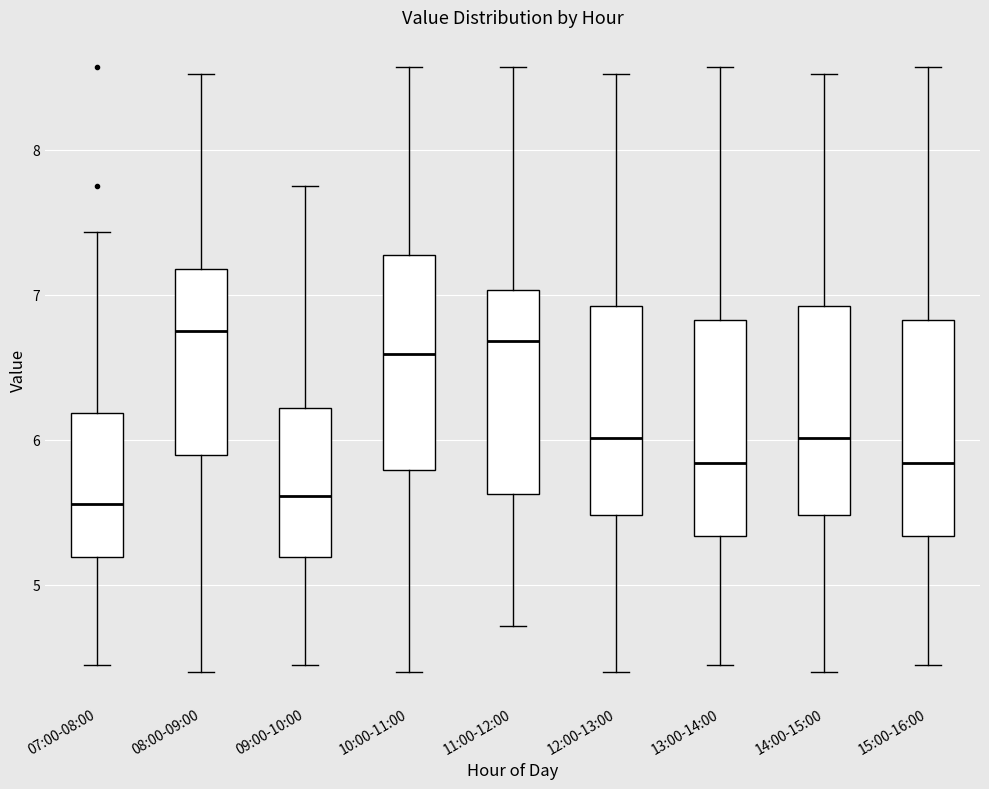

Reading left to right, read every box against the y-axis: the position of its median line, the range the box covers, and the ends of its whiskers. The values are not printed on the chart, so give them approximately, as read against the axis.

07:00-08:00: median 5.6, box 5.2 to 6.2, whiskers 4.5 to 7.4
08:00-09:00: median 6.8, box 5.9 to 7.2, whiskers 4.4 to 8.5
09:00-10:00: median 5.6, box 5.2 to 6.2, whiskers 4.5 to 7.8
10:00-11:00: median 6.6, box 5.8 to 7.3, whiskers 4.4 to 8.6
11:00-12:00: median 6.7, box 5.6 to 7.0, whiskers 4.7 to 8.6
12:00-13:00: median 6.0, box 5.5 to 6.9, whiskers 4.4 to 8.5
13:00-14:00: median 5.8, box 5.3 to 6.8, whiskers 4.5 to 8.6
14:00-15:00: median 6.0, box 5.5 to 6.9, whiskers 4.4 to 8.5
15:00-16:00: median 5.8, box 5.3 to 6.8, whiskers 4.5 to 8.6